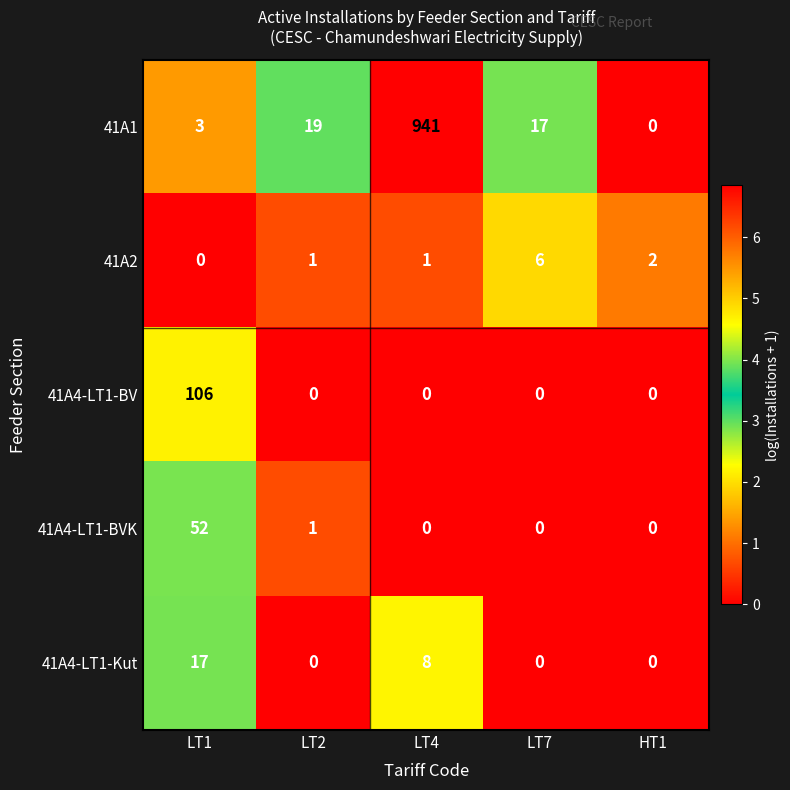

What is the greatest value displayed?

941